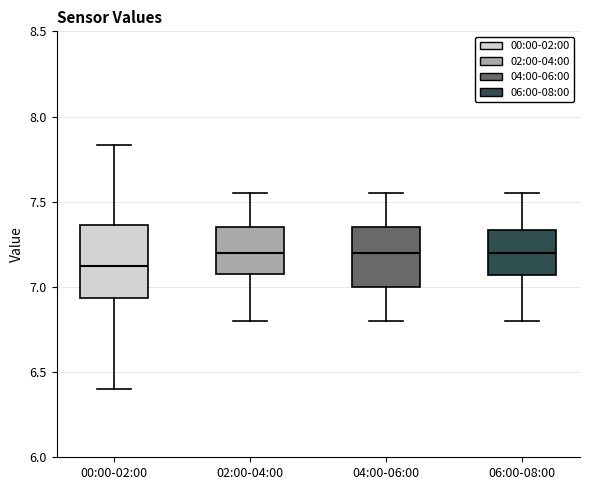

Which box's median line is the lowest?

00:00-02:00